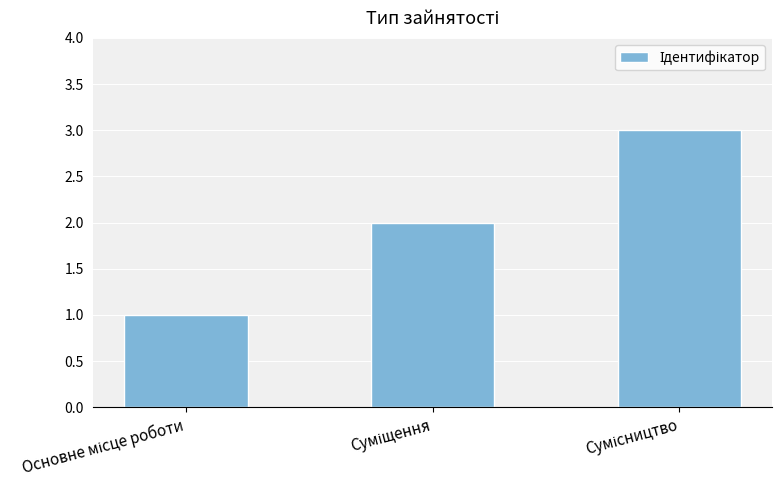

What is the sum of all values?

6